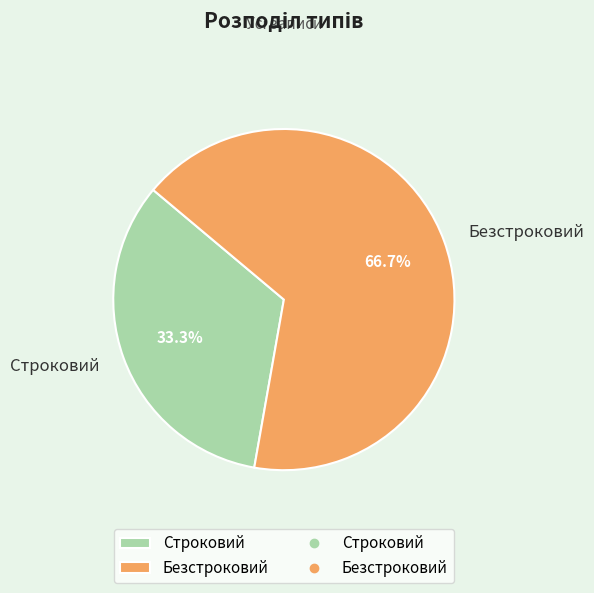

To the nearest percent, what percentage of the pie is Безстроковий?

67%